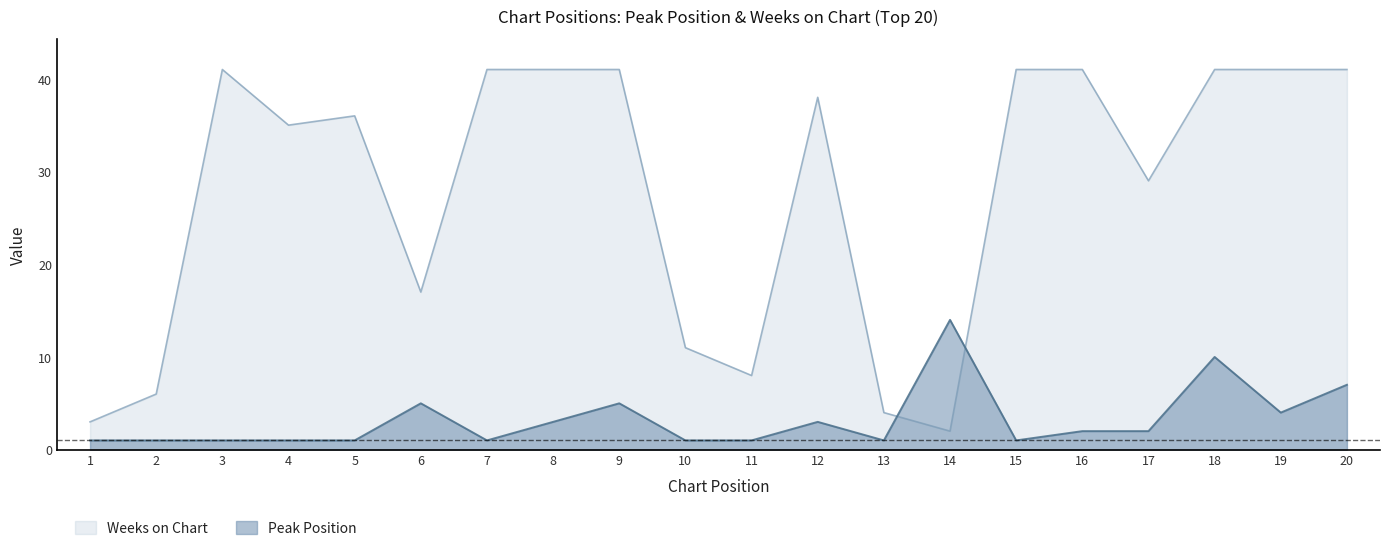

List the series in order of their overall mean, lowest first.

Peak Position, Weeks on Chart